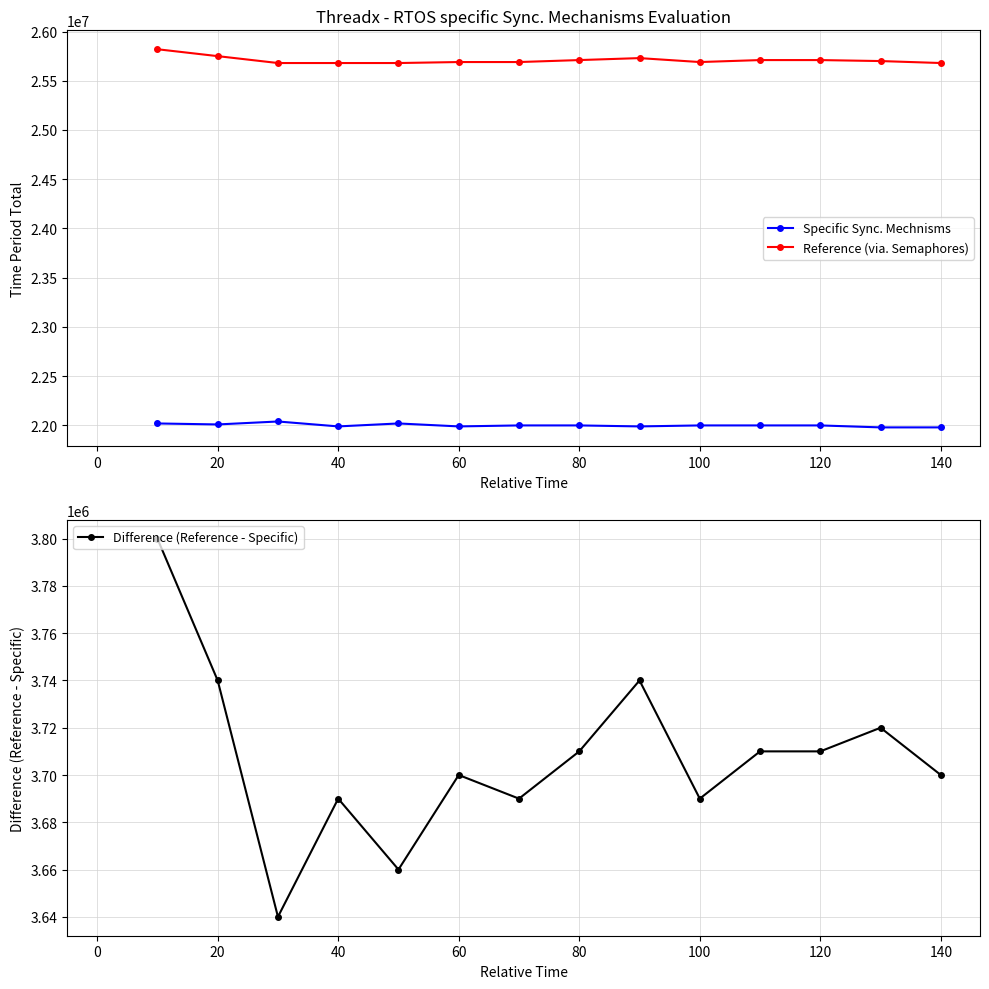

What value does the Reference (via. Semaphores) series have at 11?

25710000.0